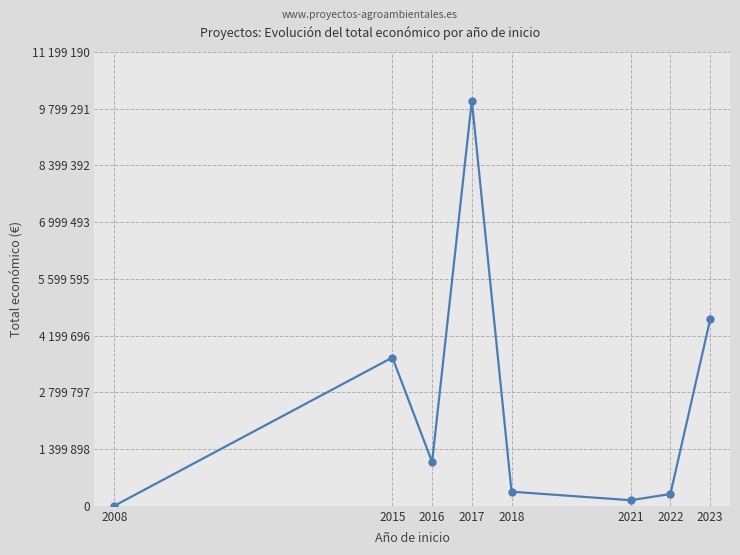

What is the change in value from 2015 to 2018?

-3311310